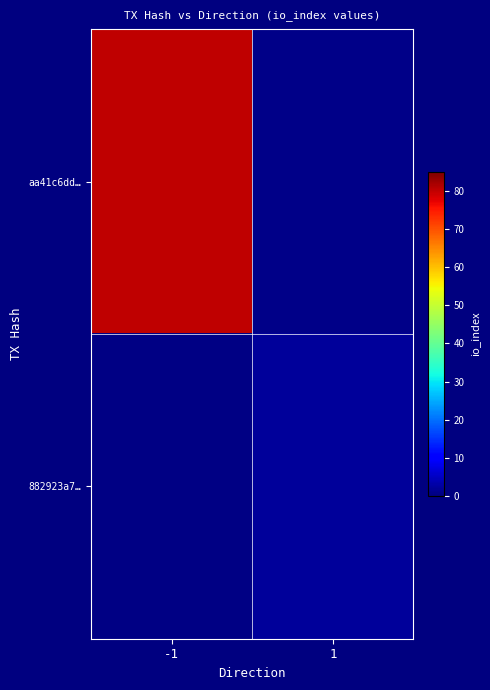

Reading left to right, list all the values displayed in this chart.

aa41c6dd…: -1=80.1	1=0.9
882923a7…: -1=0.4	1=2.3